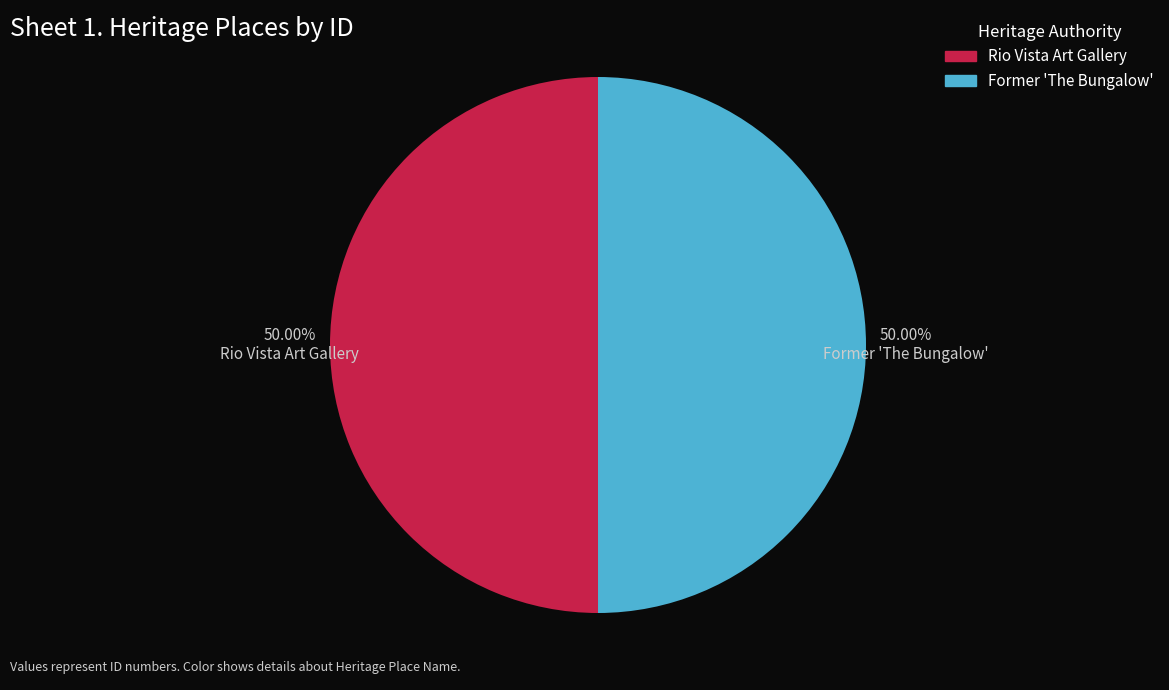

What is the ratio of the value at Rio Vista Art Gallery to the value at Former 'The Bungalow'?

1.0